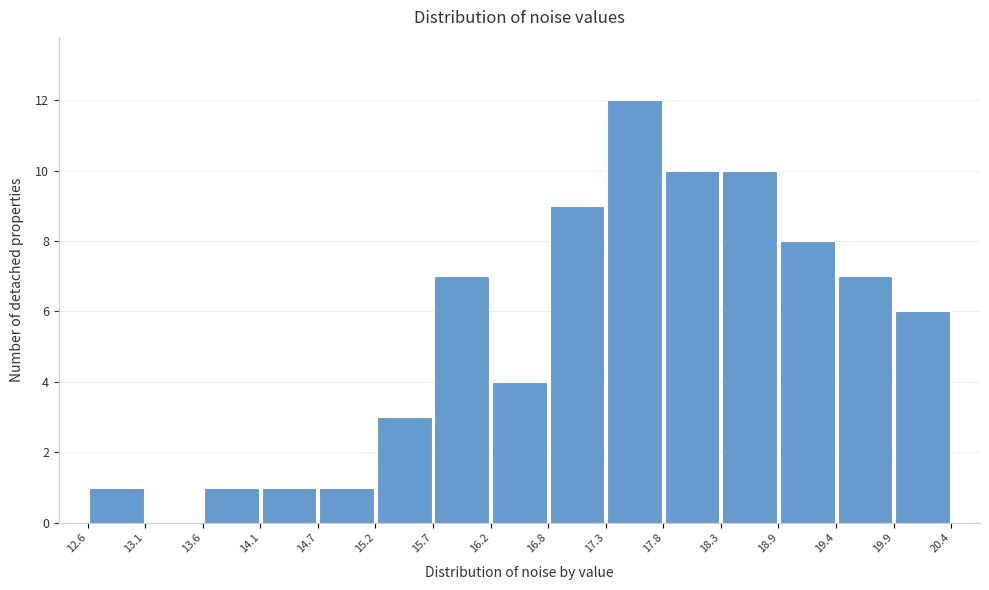

Which range on the x-axis has the tallest bar?

17.3 to 17.8